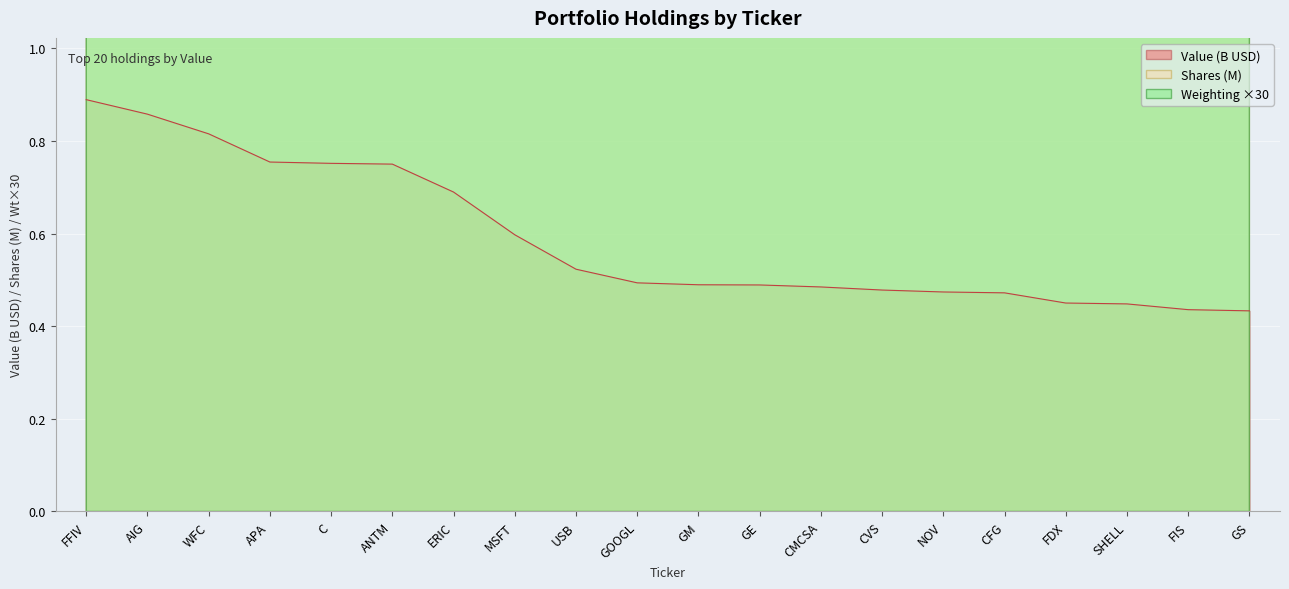

What is the minimum value shown in the chart?

0.4